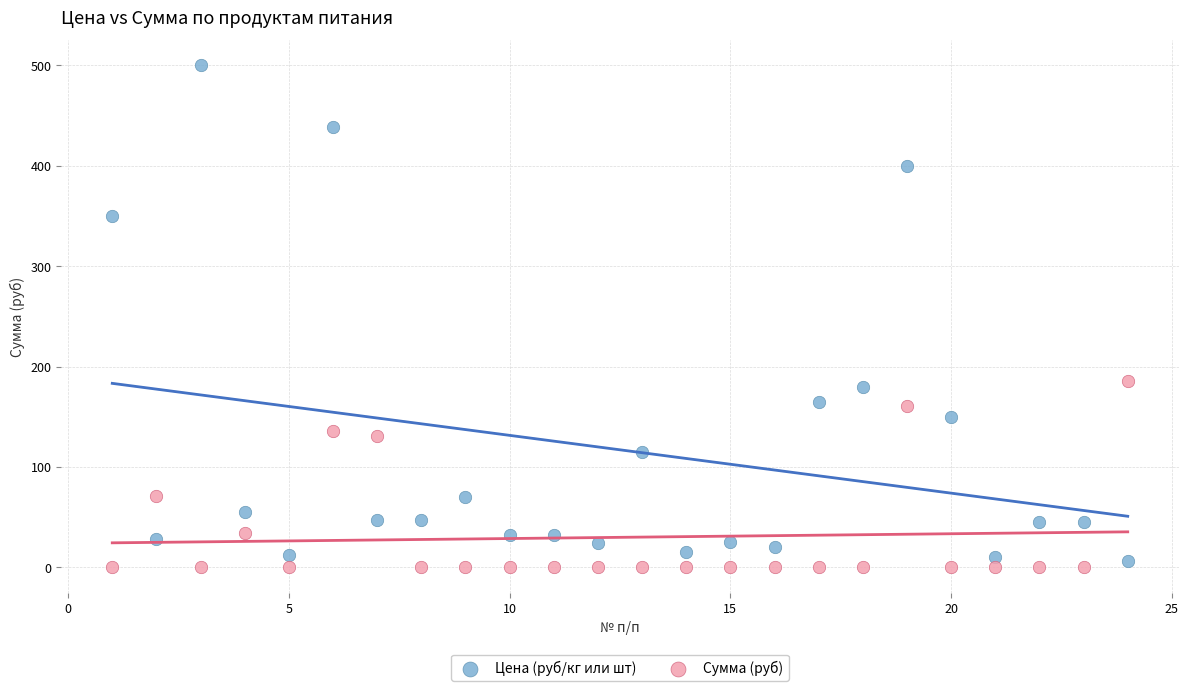

In the Цена (руб/кг или шт) series, what Y value is closest to 253?

180.0